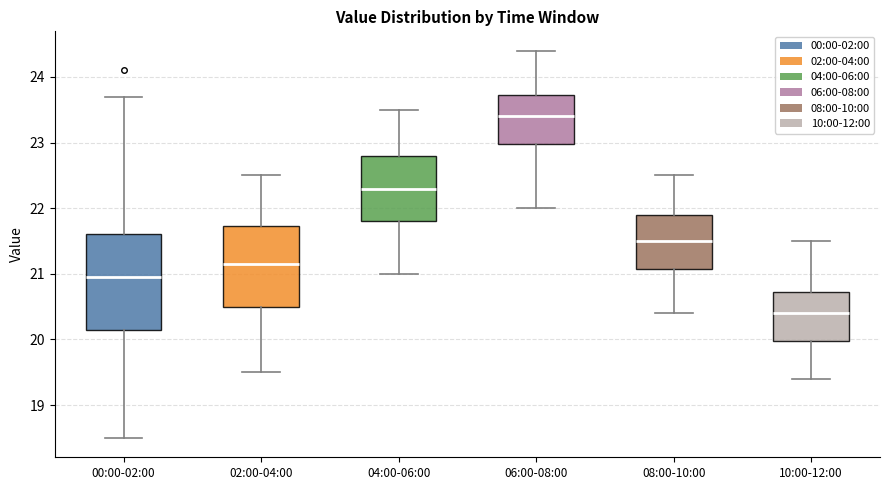

Reading left to right, read every box against the y-axis: the position of its median line, the range the box covers, and the ends of its whiskers. The values are not printed on the chart, so give them approximately, as read against the axis.

00:00-02:00: median 21.0, box 20.2 to 21.6, whiskers 18.5 to 23.7
02:00-04:00: median 21.2, box 20.5 to 21.7, whiskers 19.5 to 22.5
04:00-06:00: median 22.3, box 21.8 to 22.8, whiskers 21.0 to 23.5
06:00-08:00: median 23.4, box 23.0 to 23.7, whiskers 22.0 to 24.4
08:00-10:00: median 21.5, box 21.1 to 21.9, whiskers 20.4 to 22.5
10:00-12:00: median 20.4, box 20.0 to 20.7, whiskers 19.4 to 21.5